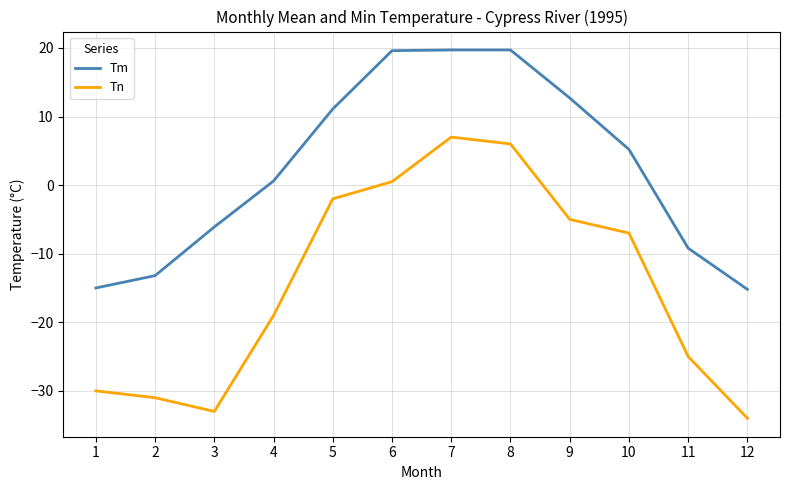

Is the value of Tm at 1 greater than the value of Tn at 8?

No